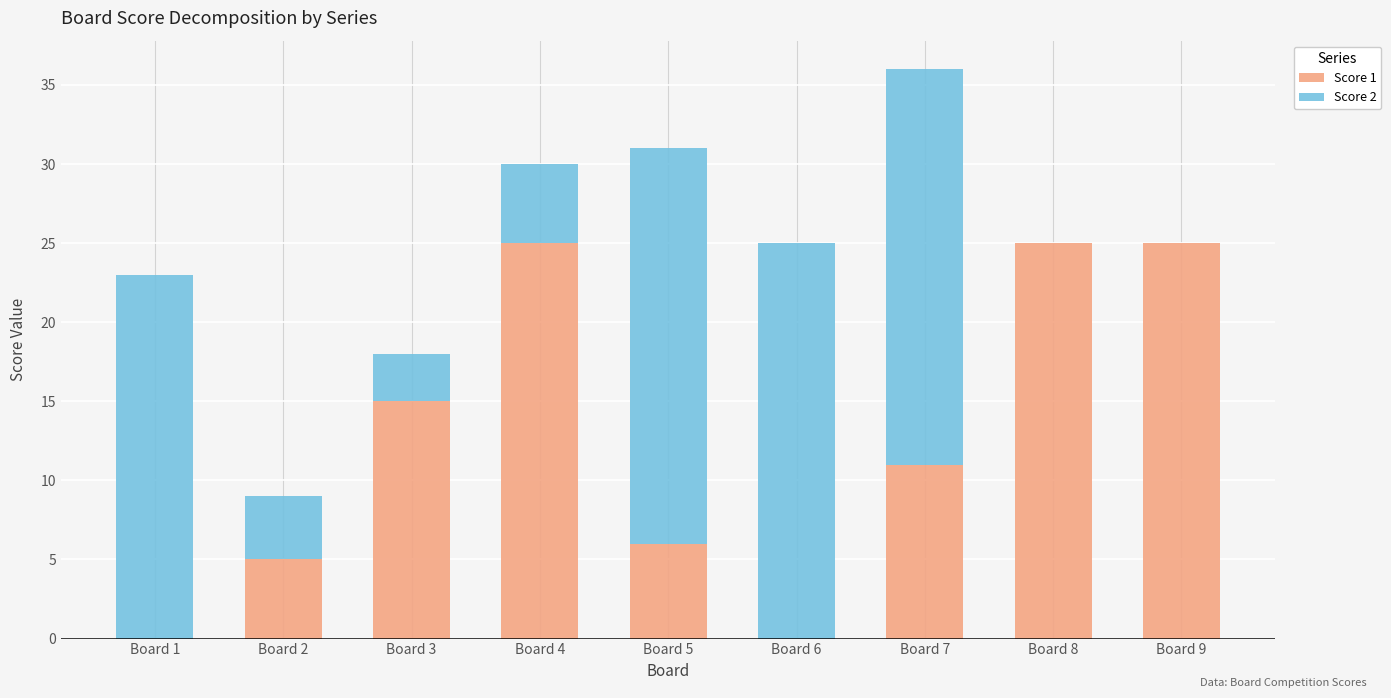

Reading right to left, what are the values for Score 1?

Board 9=25	Board 8=25	Board 7=11	Board 6=0	Board 5=6	Board 4=25	Board 3=15	Board 2=5	Board 1=0